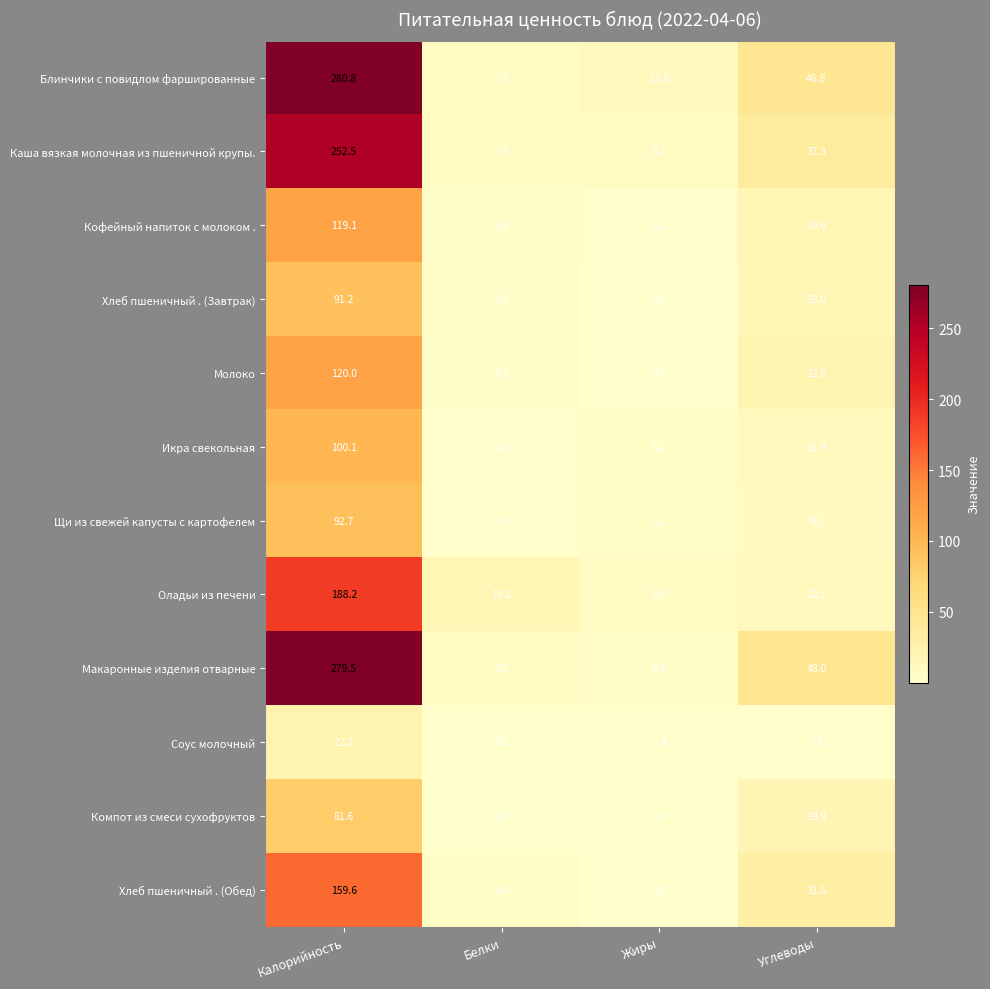

The value of Икра свекольная at Белки is 2.5. True or false?

False